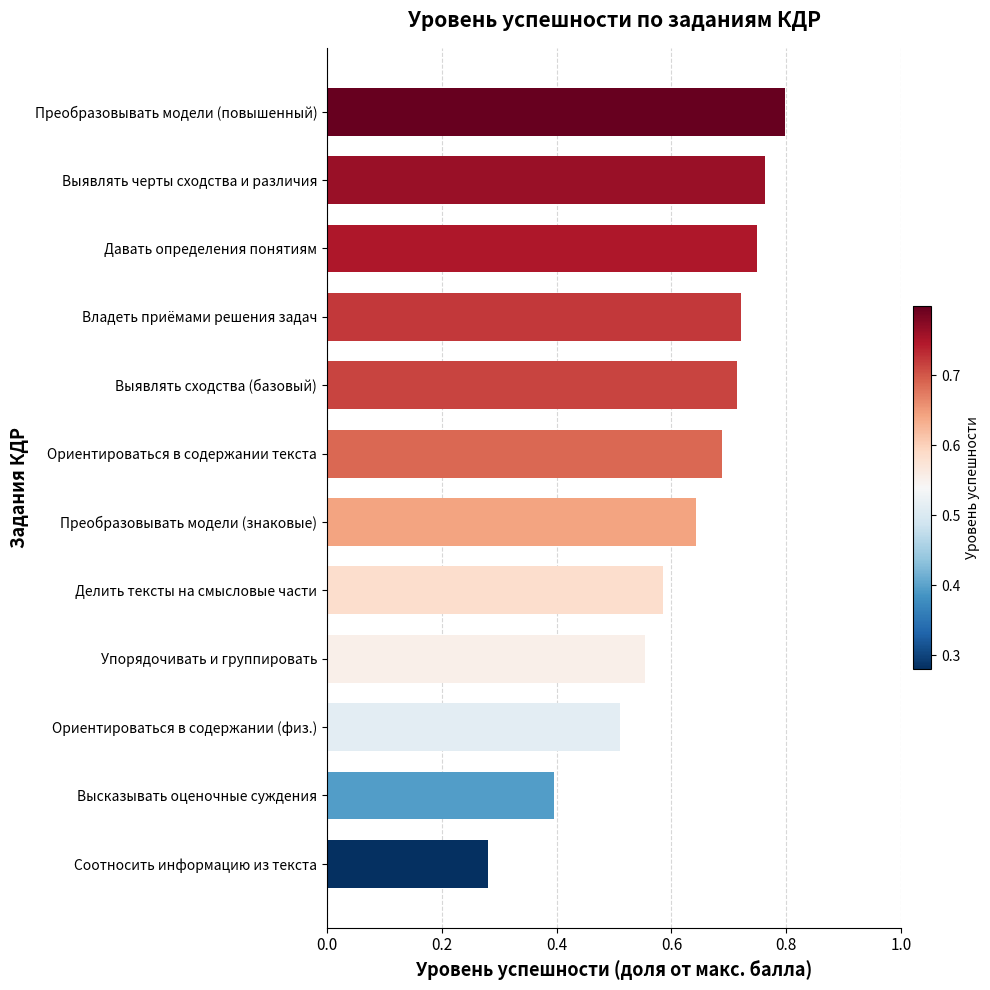

What is the change in value from Соотносить информацию из текста to Владеть приёмами решения задач?

+0.4